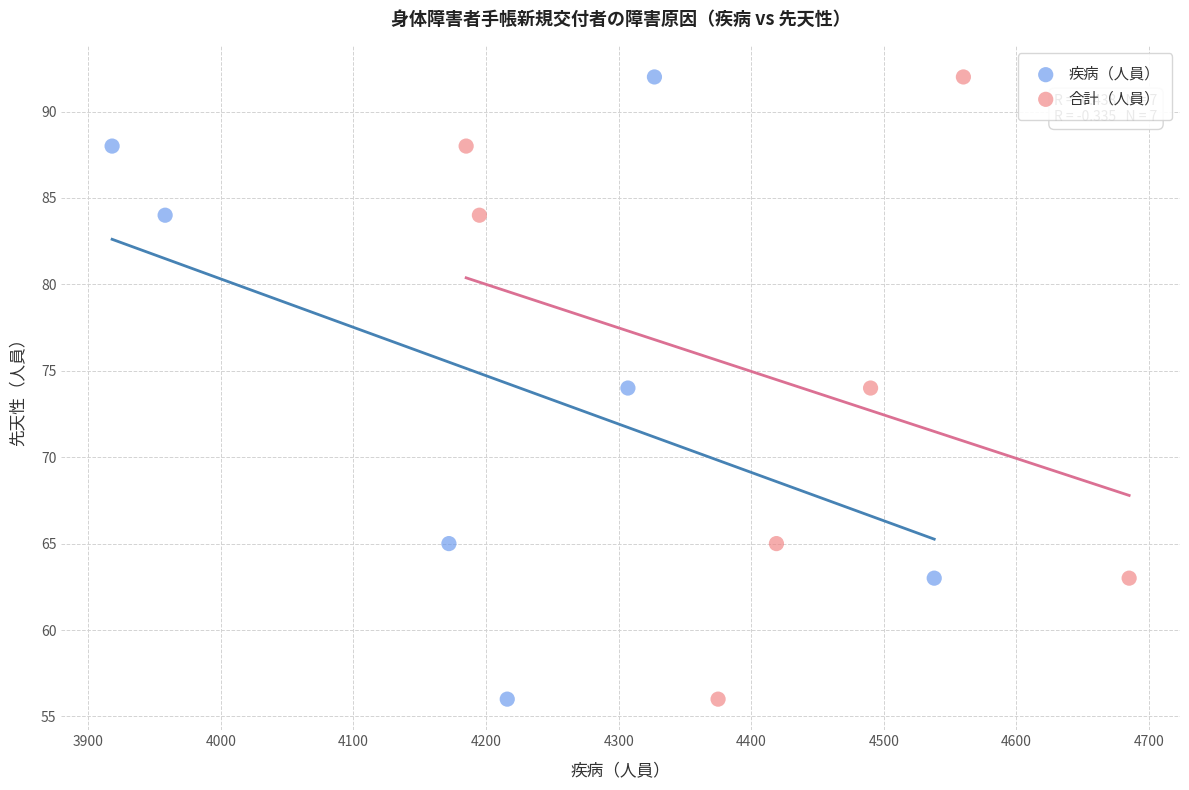

What are all the series names shown in the legend?

疾病（人員）, 合計（人員）